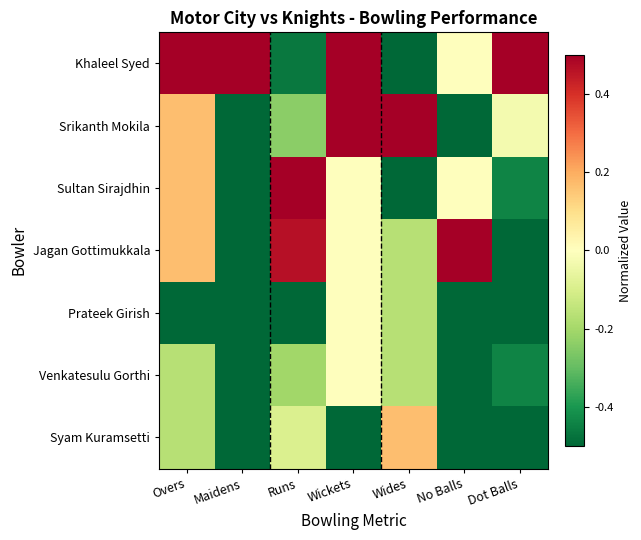

What is the maximum value shown in the chart?

0.5